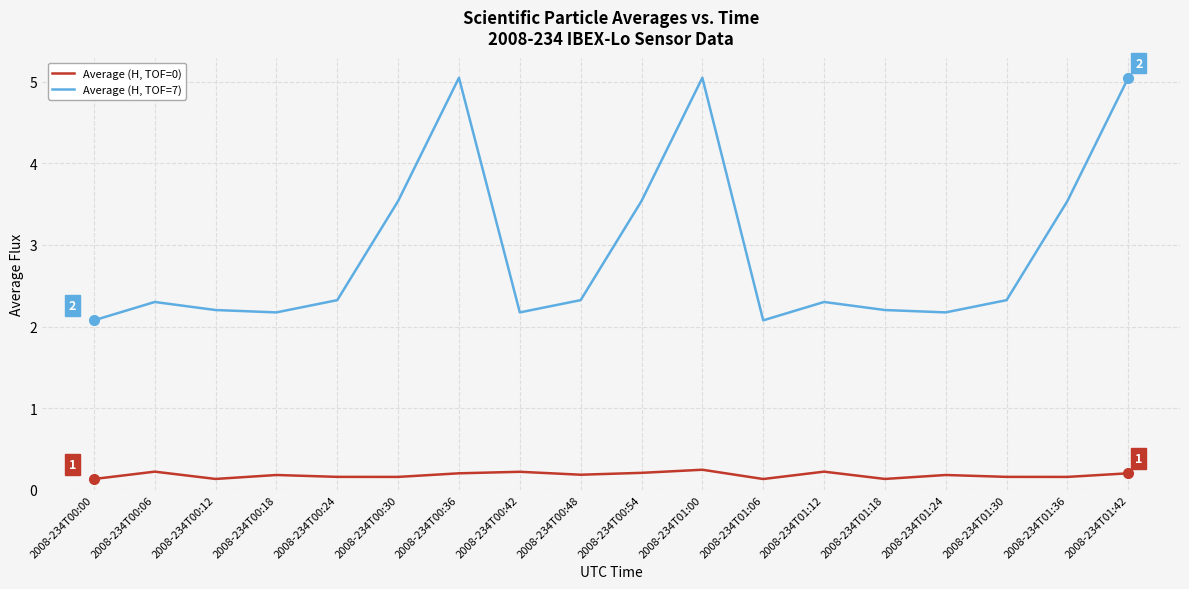

What is the difference between the highest and lowest values at 2008-234T00:54?

3.3